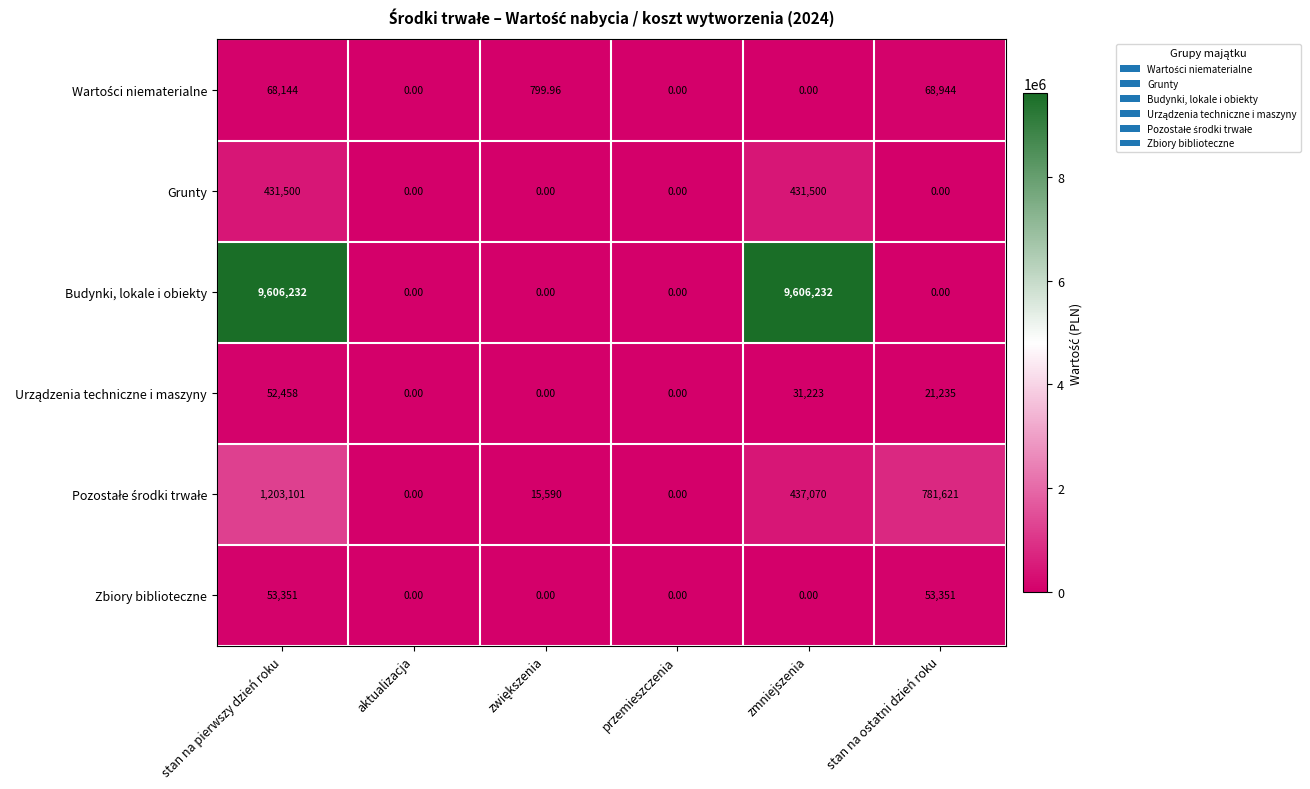

At which category is the sum across all series the highest?

stan na pierwszy dzień roku